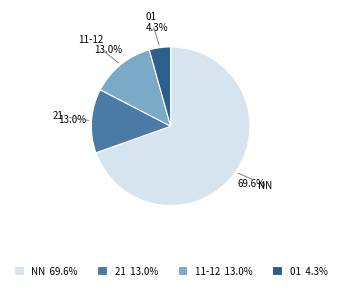

Do 11-12 and 01 together represent more than half of the pie?

No